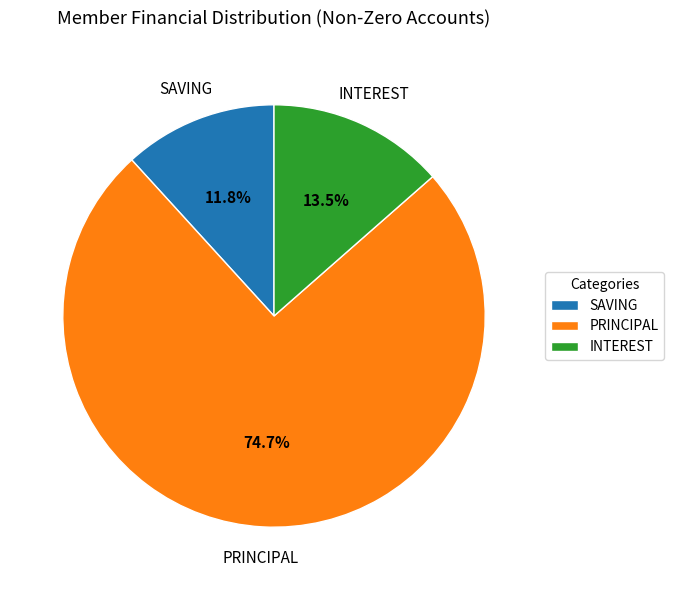

How many segments does this pie chart have?

3